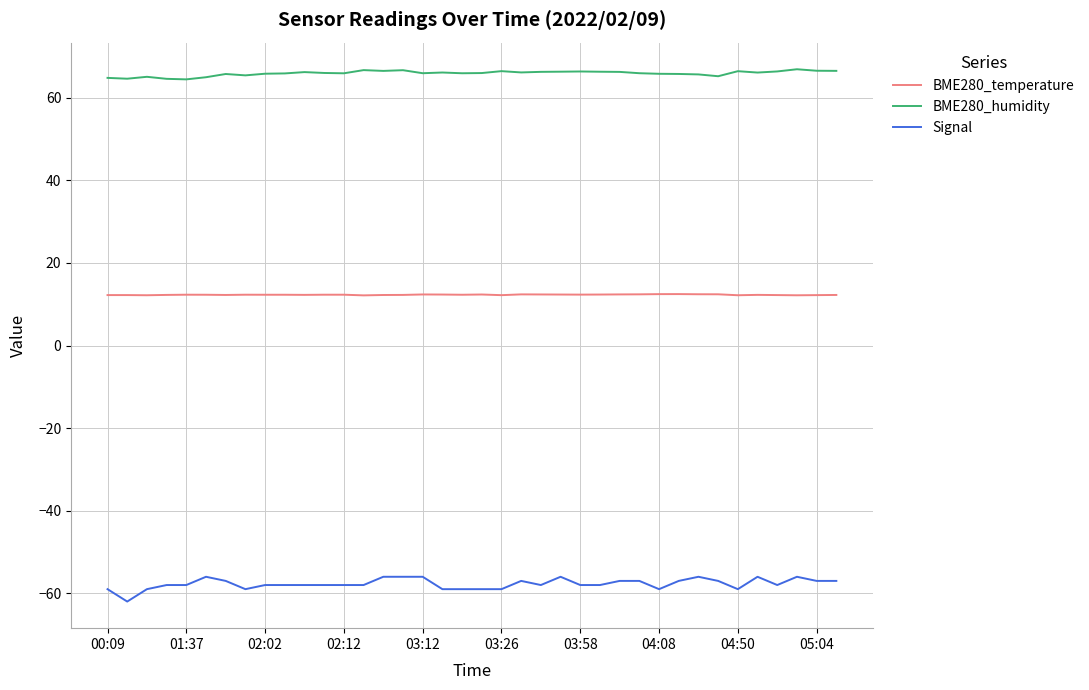

What is the minimum value for BME280_humidity?

64.5